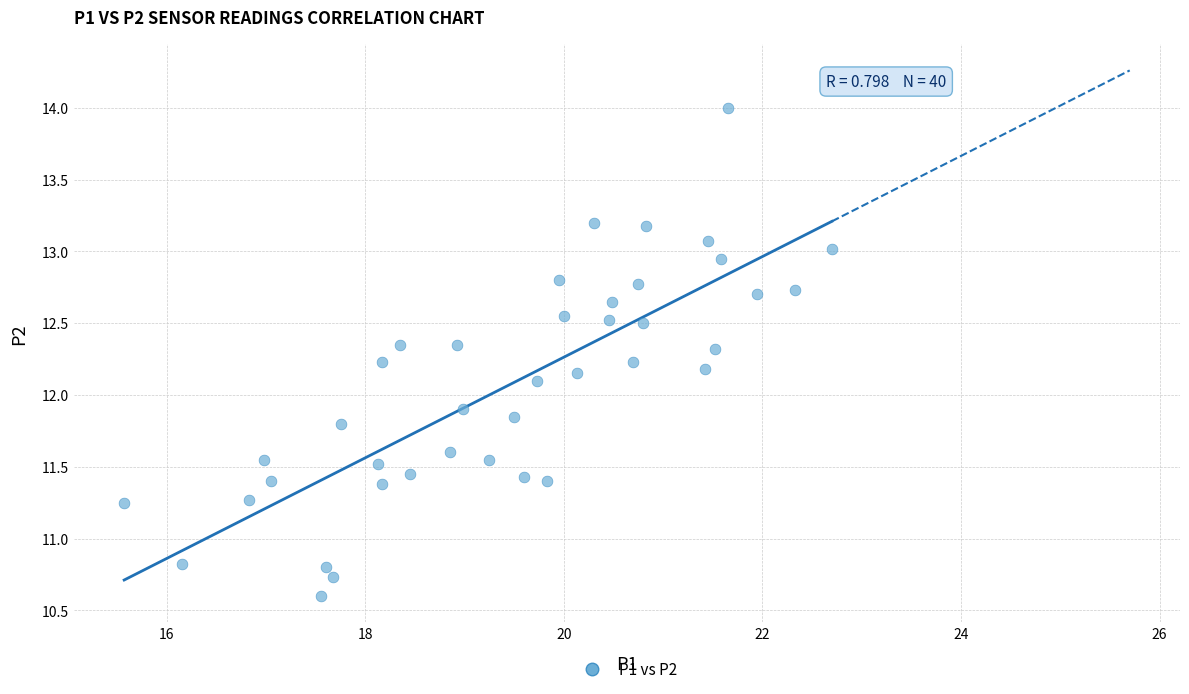

What is the range of X values (max minus min)?

7.1